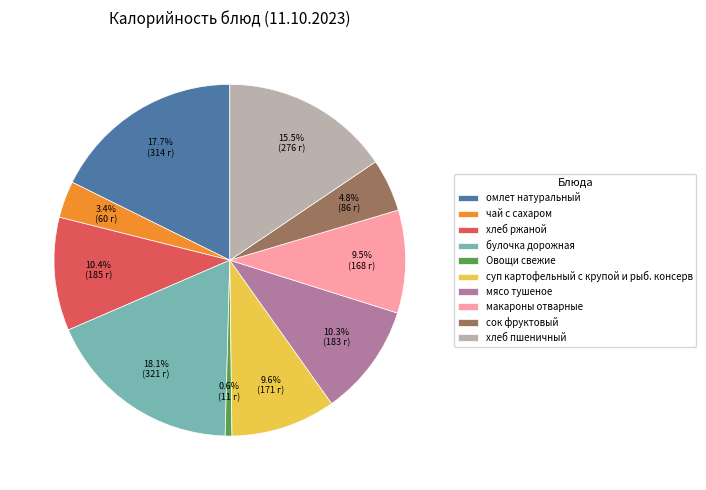

Between хлеб пшеничный and омлет натуральный, which is larger?

омлет натуральный